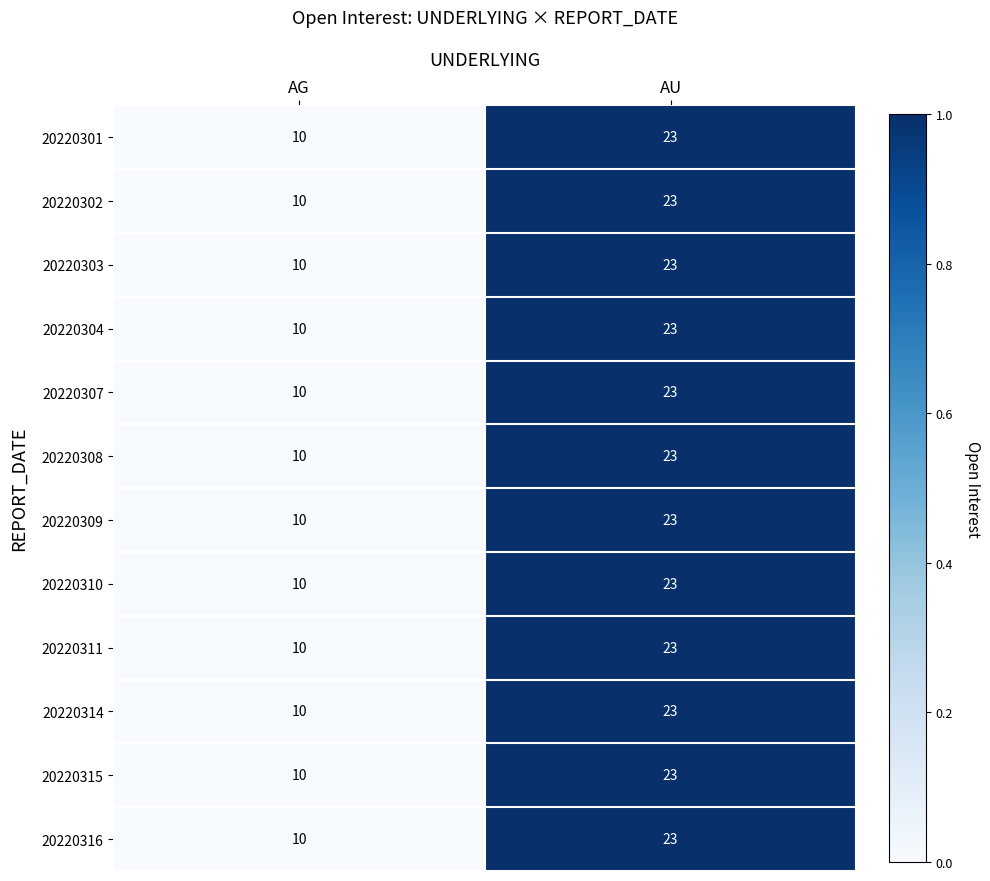

What is the sum of all 20220309 values?

33